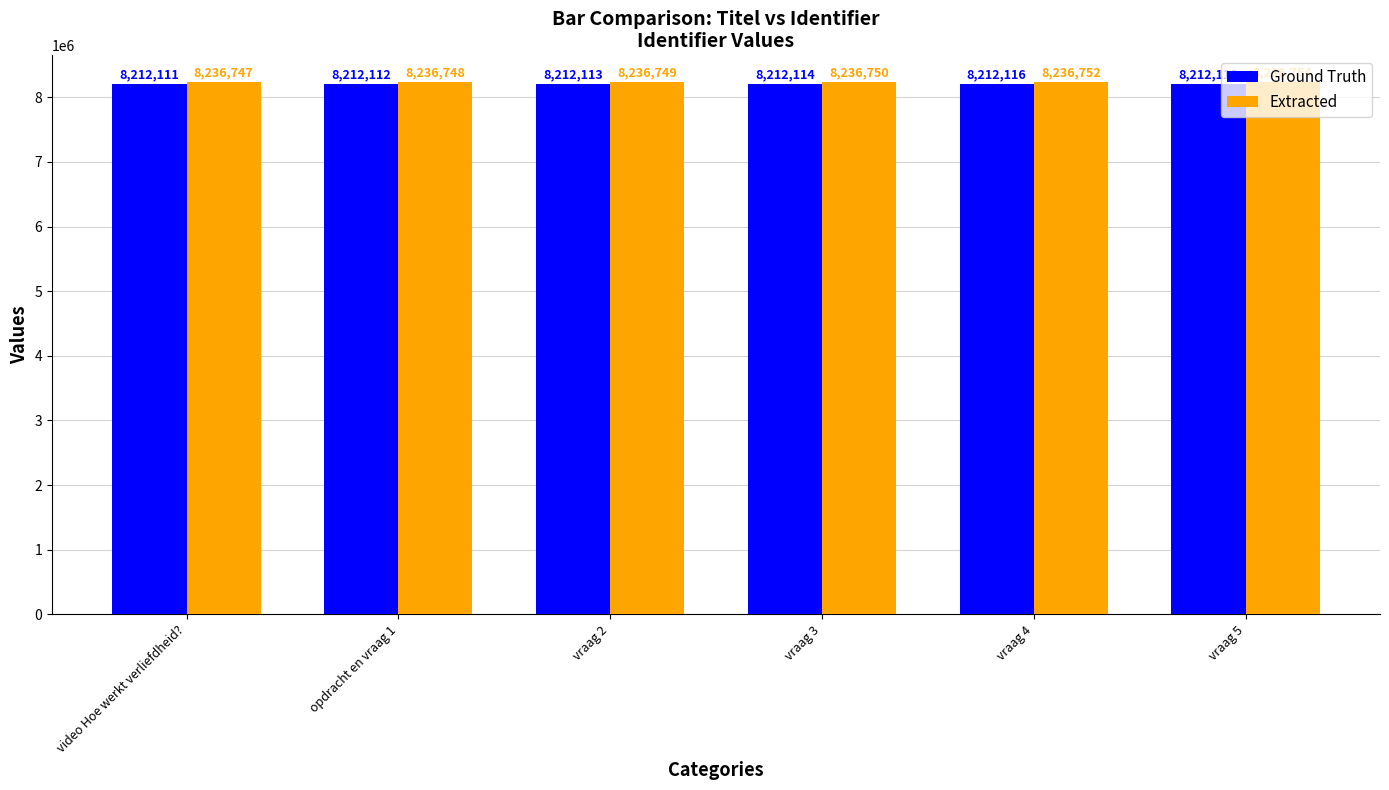

Reading left to right, what are all the values shown in this chart?

Ground Truth: video Hoe werkt verliefdheid?=8212111	opdracht en vraag 1=8212112	vraag 2=8212113	vraag 3=8212114	vraag 4=8212116	vraag 5=8212118
Extracted: video Hoe werkt verliefdheid?=8236747	opdracht en vraag 1=8236748	vraag 2=8236749	vraag 3=8236750	vraag 4=8236752	vraag 5=8236754